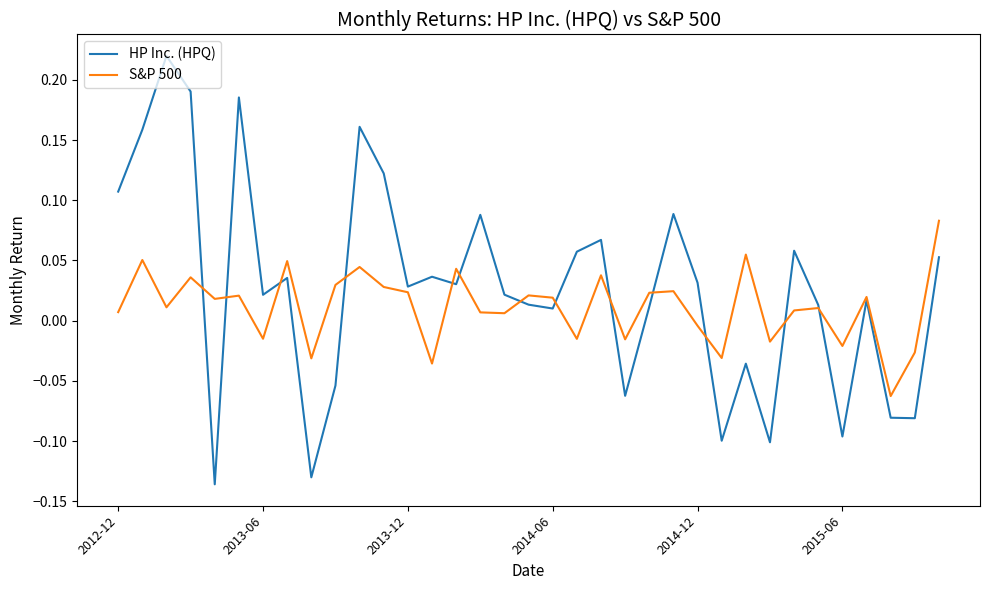

Which series has the largest total across all categories?

HP Inc. (HPQ)